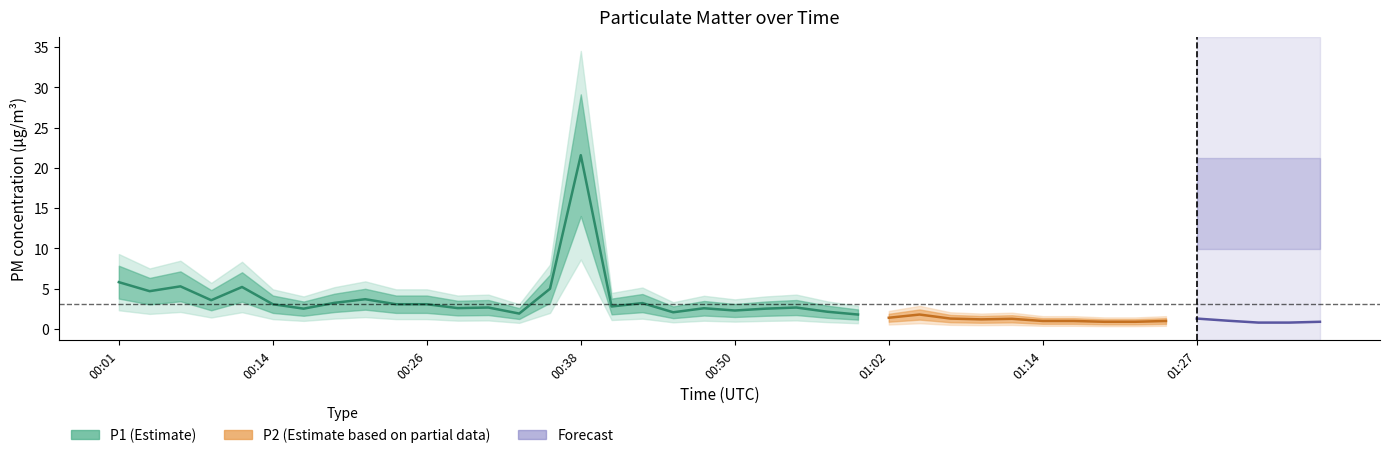

True or false: P1 and P2 intersect in this chart.

False